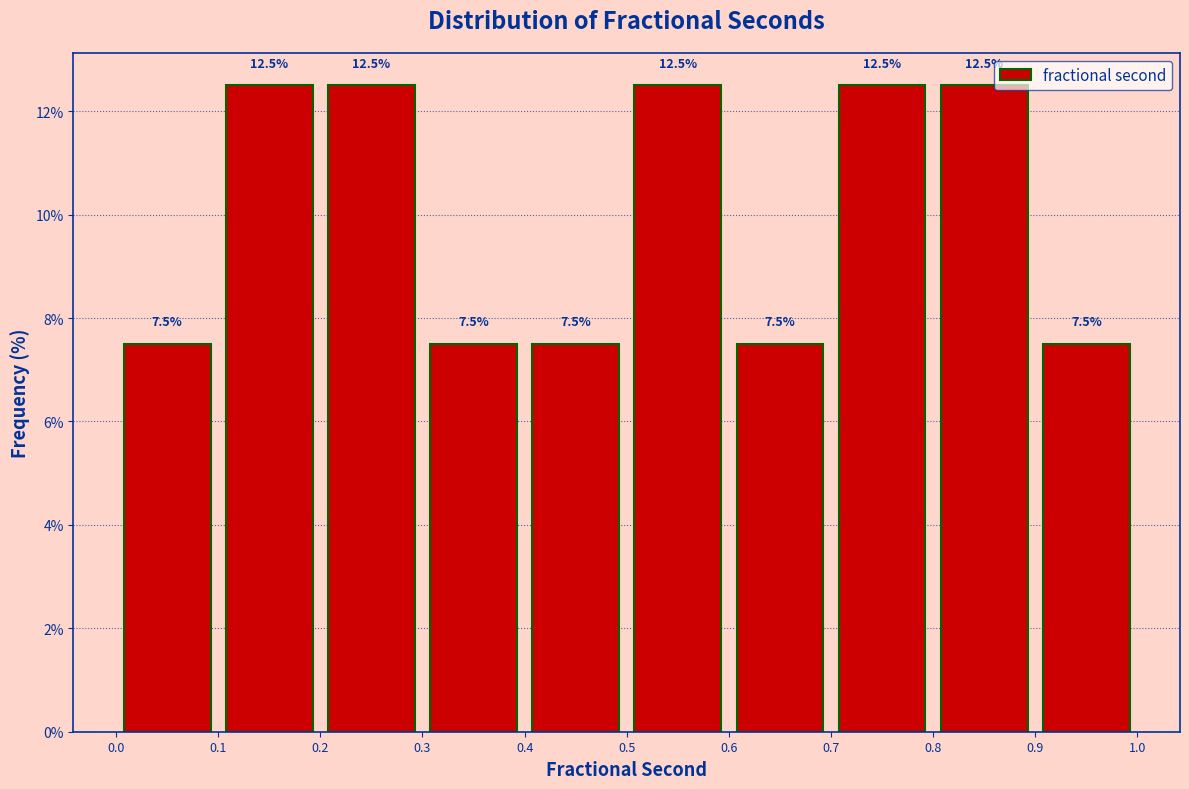

What is the height of the bar covering 0.5 to 0.6 on the x-axis?

12.5